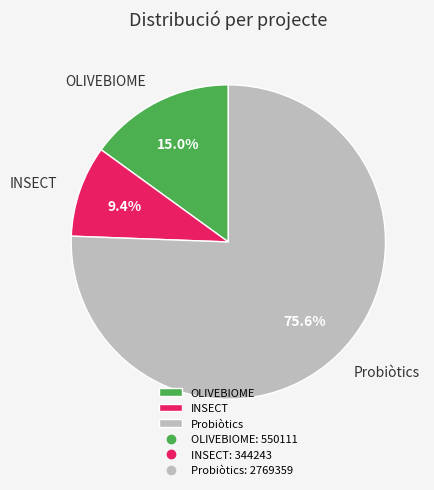

Which slice is the largest?

Probiòtics